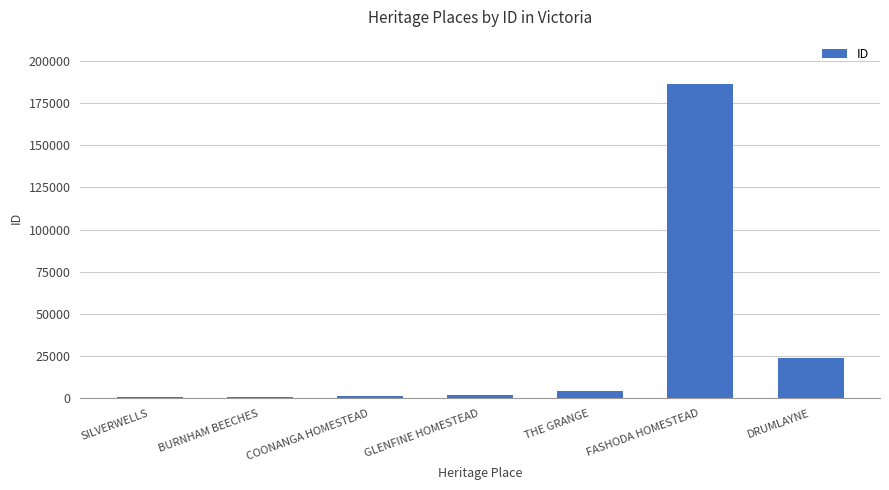

True or false: the data shows 23749 at DRUMLAYNE.

True